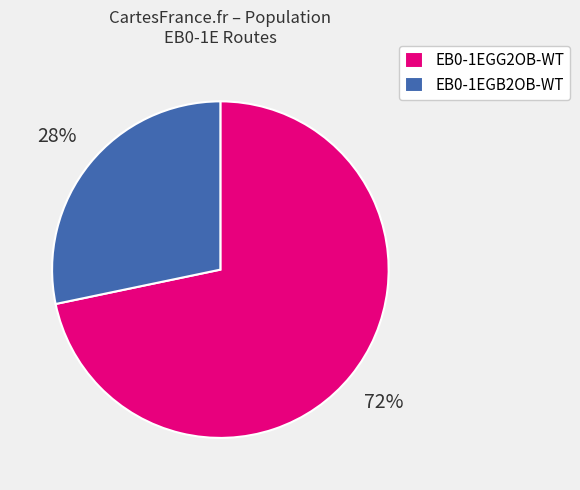

Count the number of slices in the pie.

2